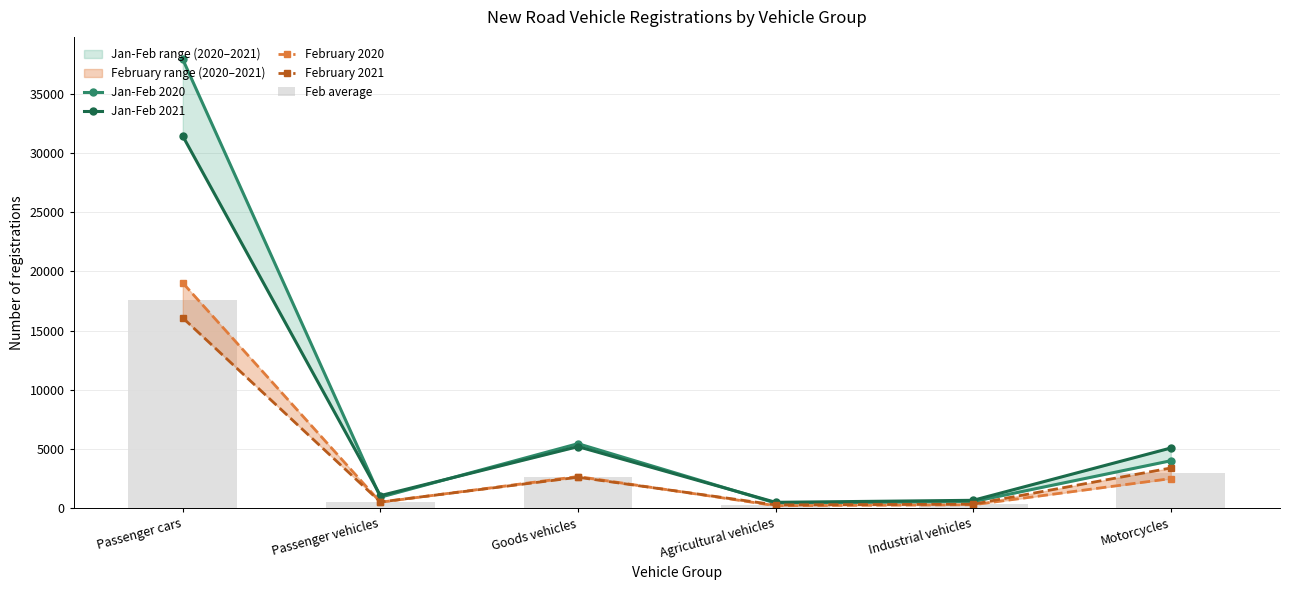

What is the approximate value of Jan-Feb 2021 at Passenger cars?

31433.0